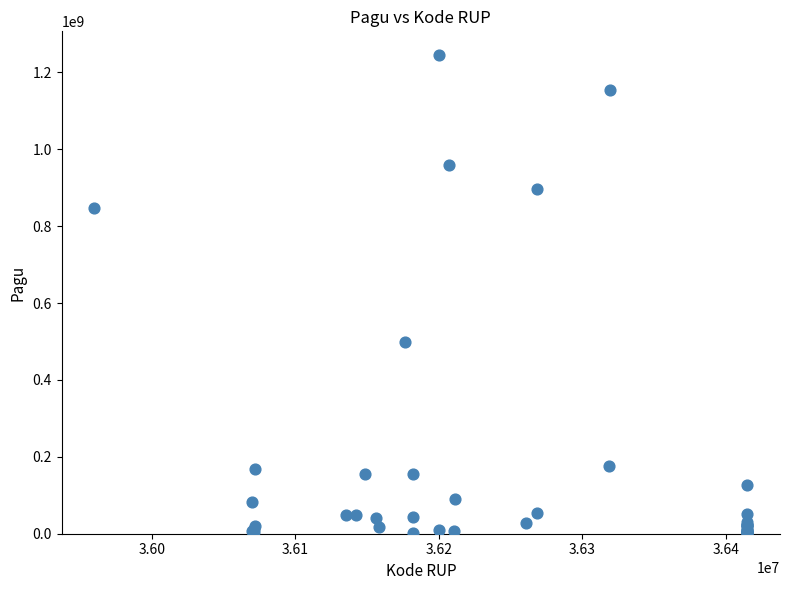

What Y value in the scatter plot is closest to 622840000?

499932000